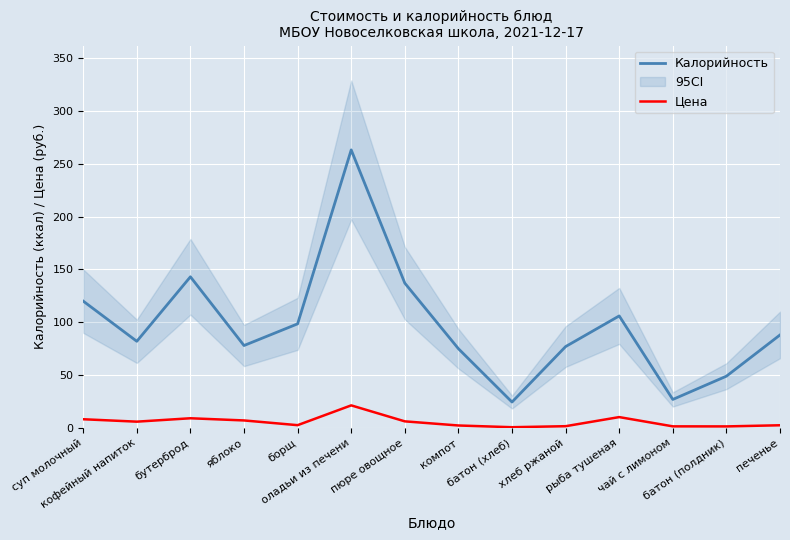

Where does the Цена series first go above 6?

суп молочный